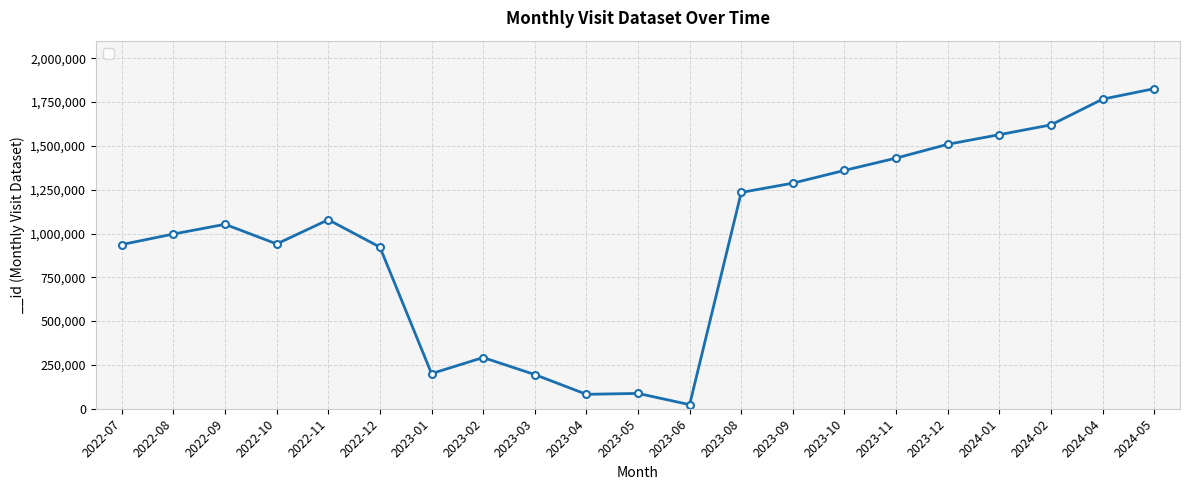

True or false: there are more than 0 points higher than both neighbors.

True